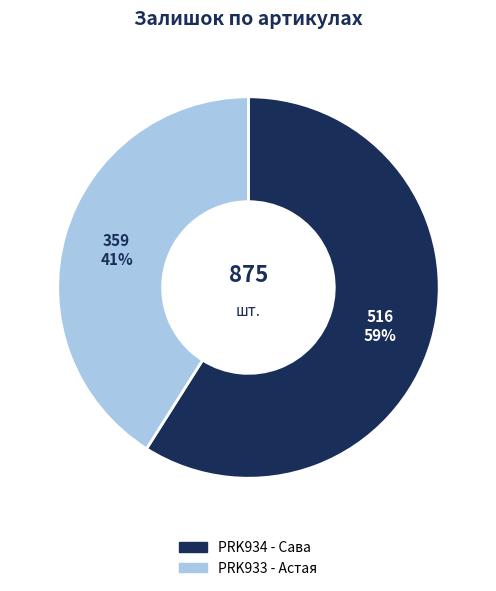

To the nearest percent, what percentage of the pie is PRK933 - Астая?

41%